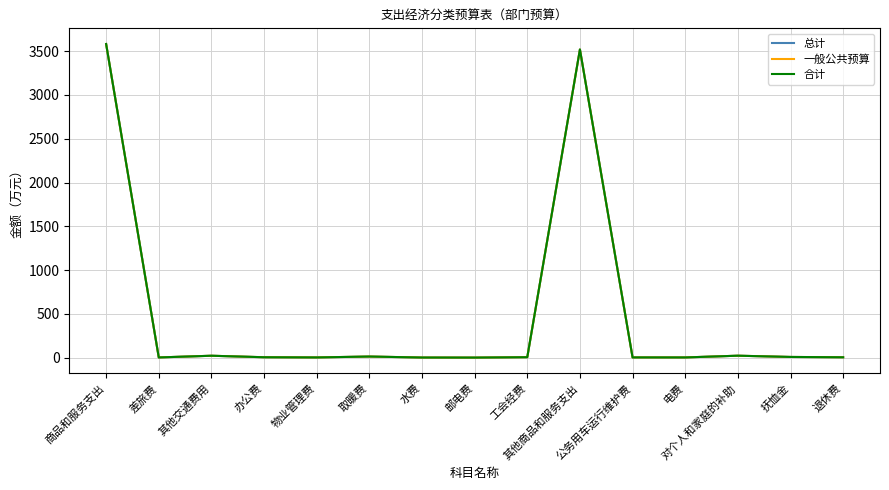

At which label does 总计 first exceed 5?

商品和服务支出